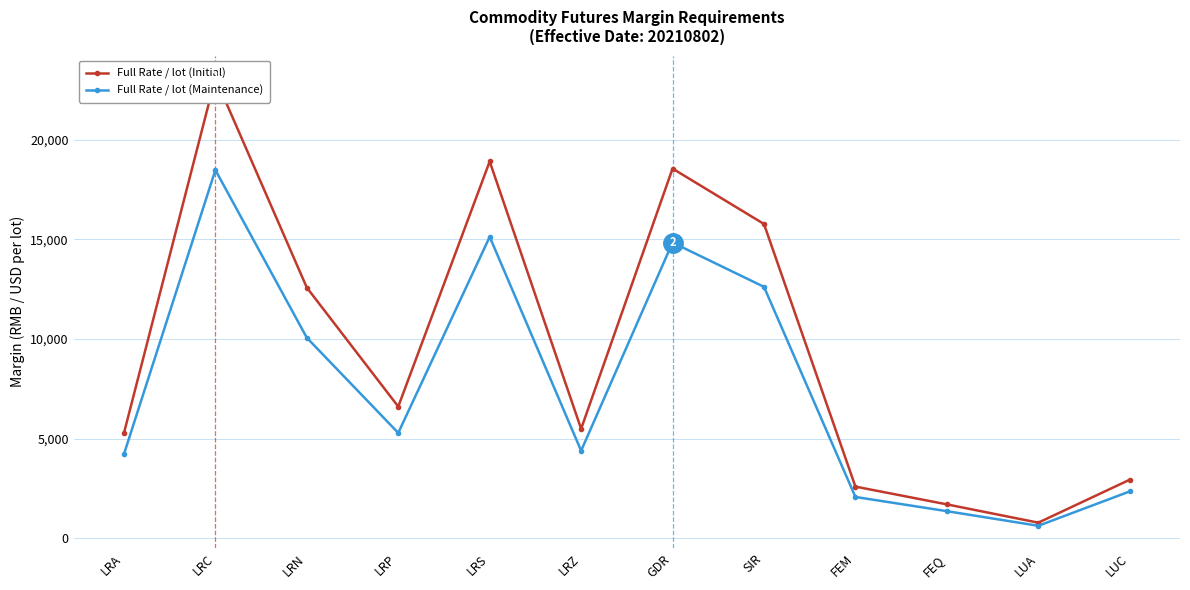

True or false: Full Rate / lot (Maintenance) and Full Rate / lot (Initial) cross at least once.

False